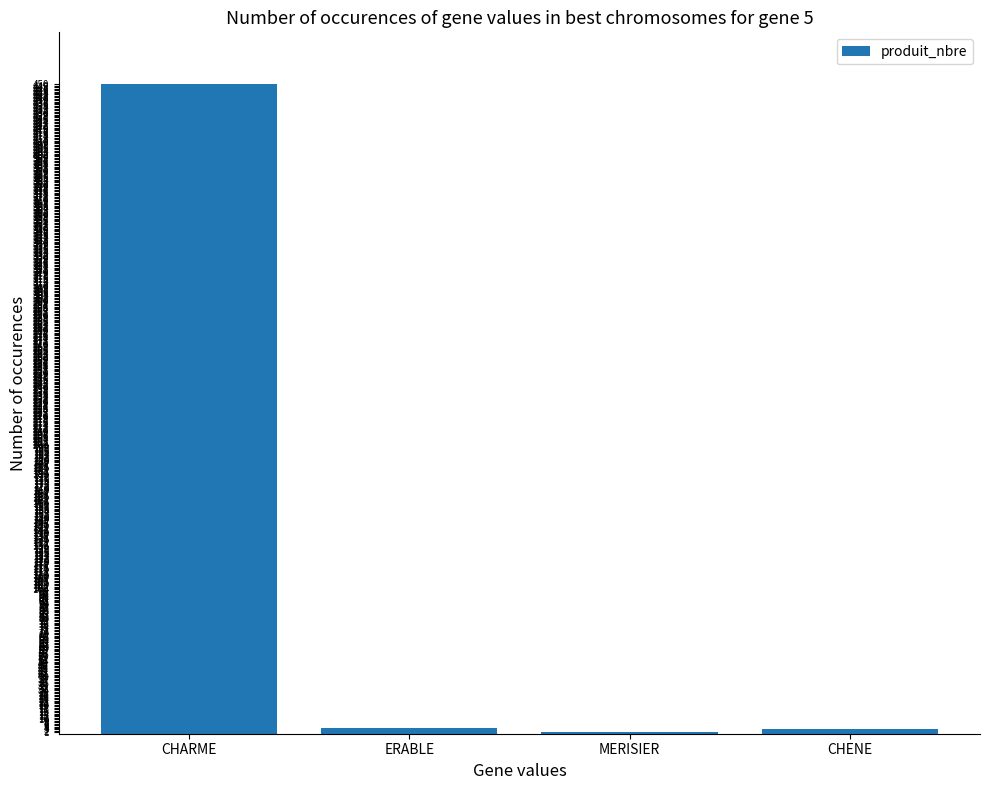

Which label corresponds to the largest value in the chart?

CHARME